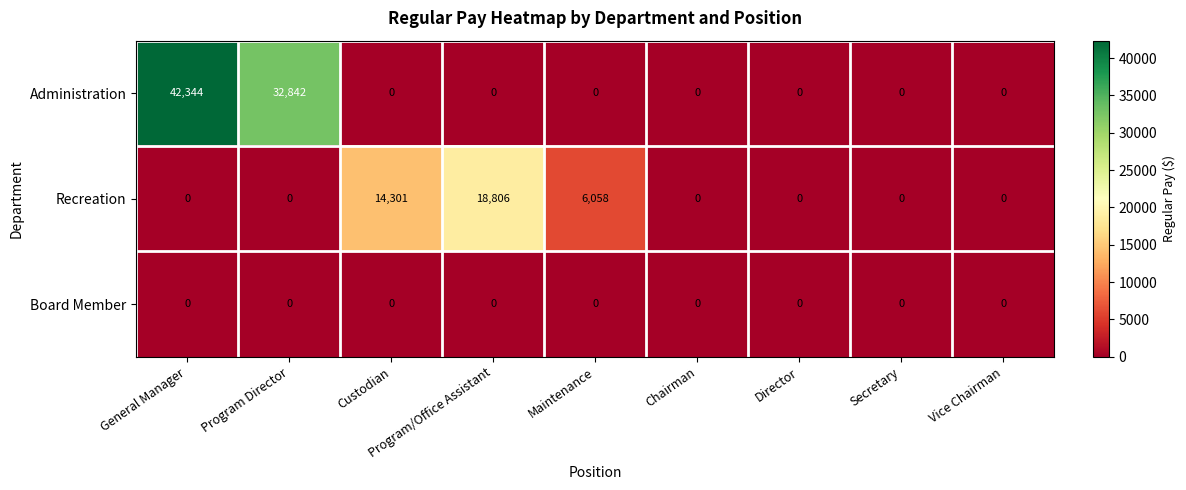

What is the difference between the second highest and second lowest values in the Administration series?

32842